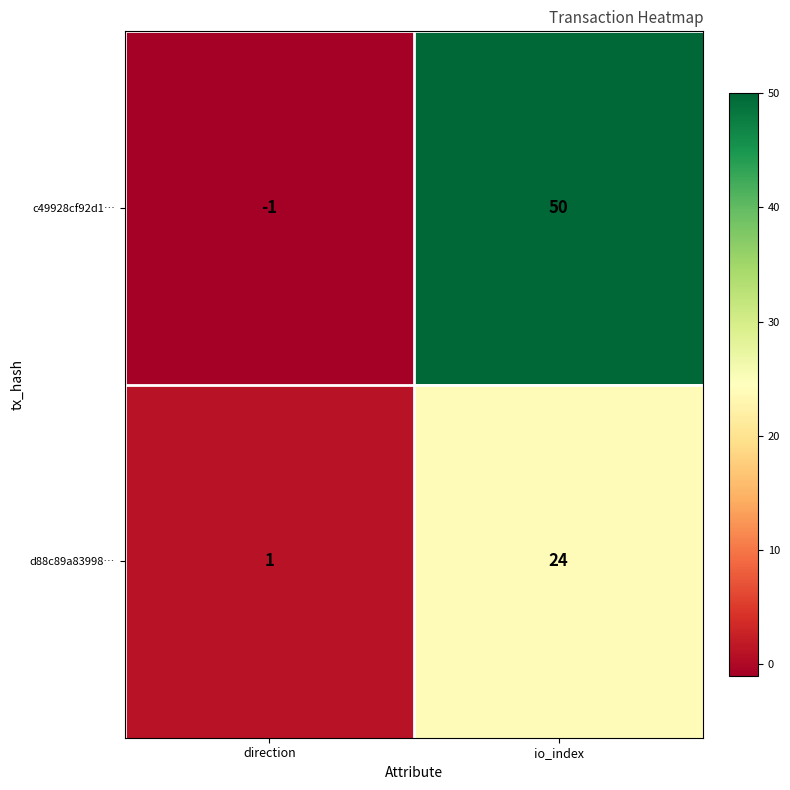

At which category is the sum across all series the highest?

io_index